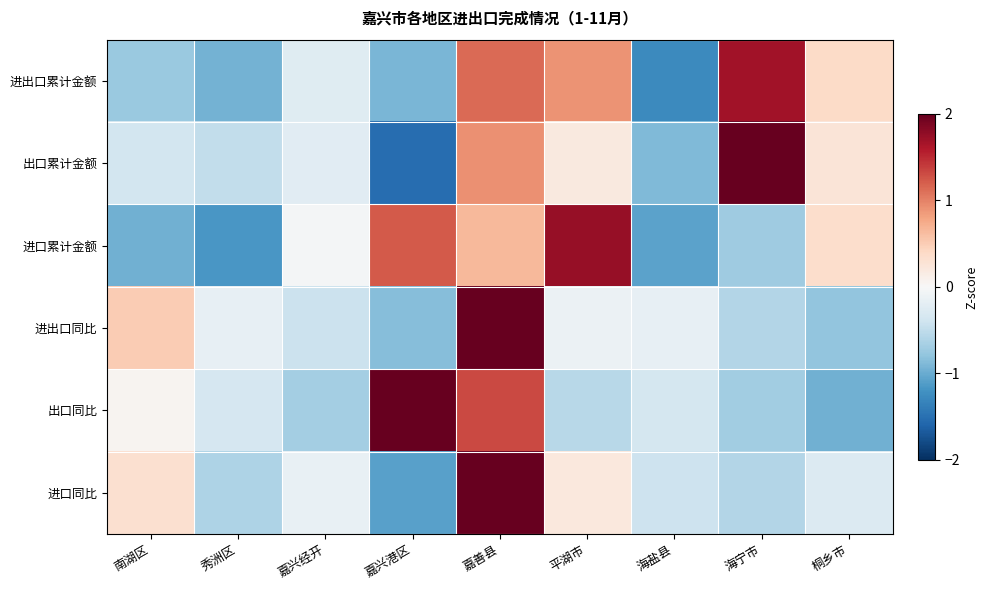

How many categories are shown in the chart?

9